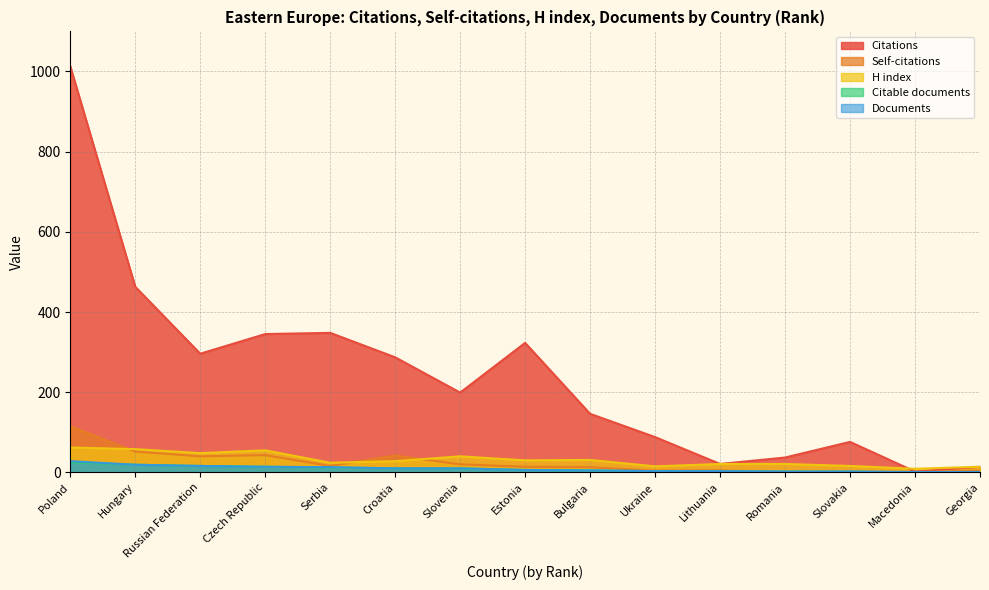

True or false: Citable documents and Documents intersect in this chart.

False